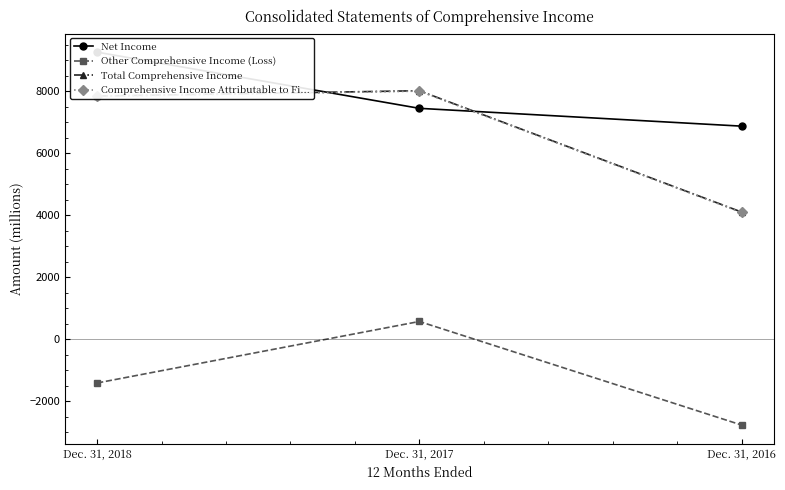

What is the total value across all series at Dec. 31, 2016?

12296